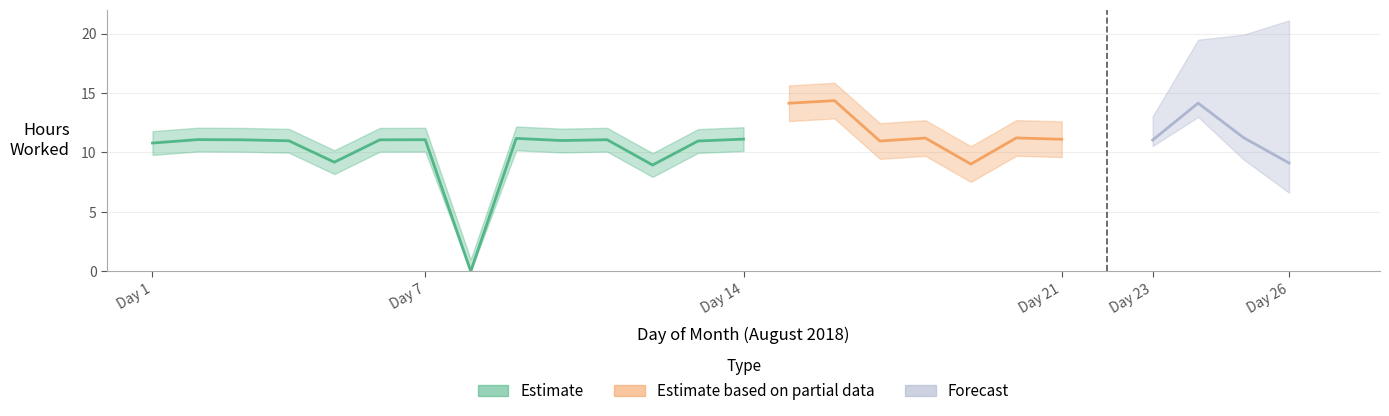

Reading left to right, extract all data points from this chart.

10.8	11.1	11.1	11.0	9.2	11.1	11.1	0.0	11.2	11.0	11.1	8.9	11.0	11.1	14.1	14.4	11.0	11.2	9.0	11.2	11.1	11.0	14.2	11.2	9.1